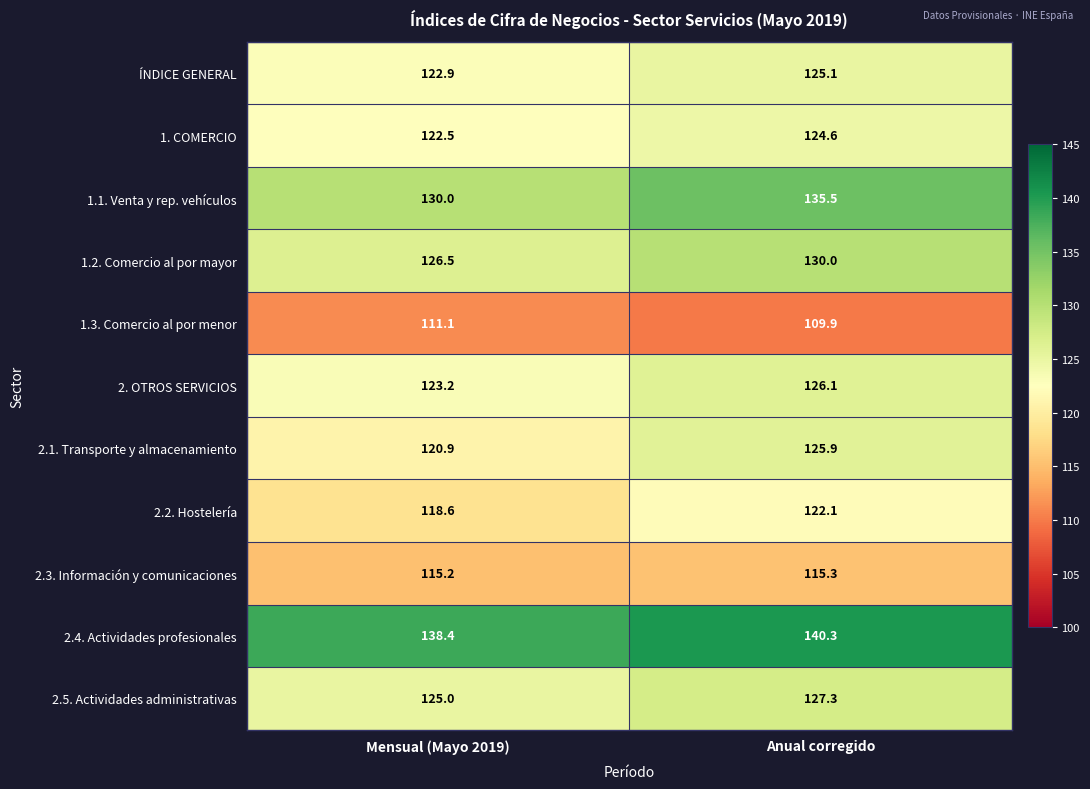

What is the difference between the highest and lowest values at Anual corregido?

30.4